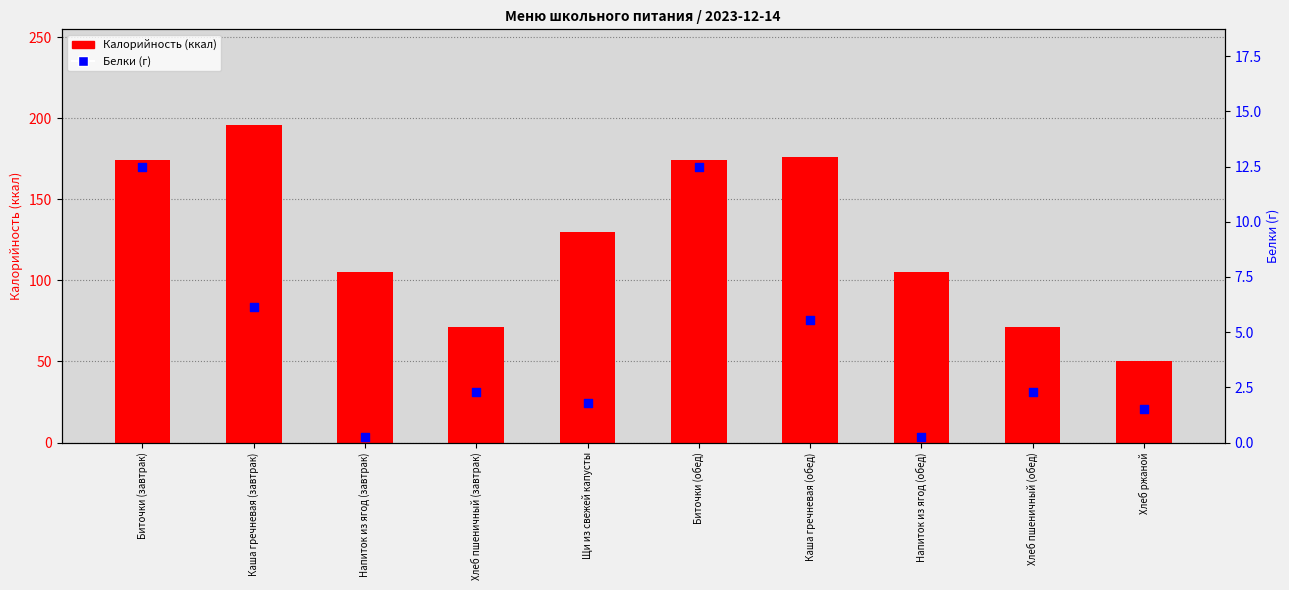

Is the value of Белки at Каша гречневая (обед) greater than the value of Калорийность at Биточки (завтрак)?

No